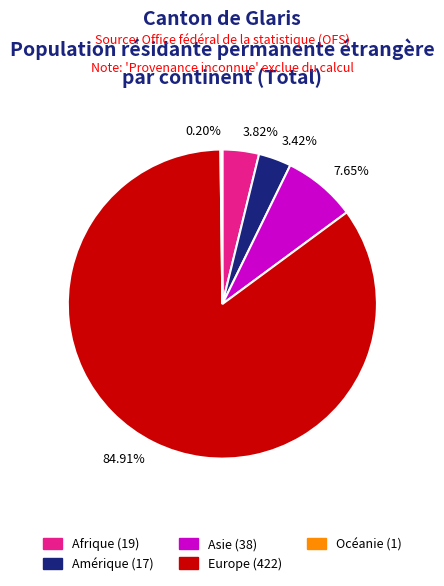

The Asie slice represents 8% of the pie. True or false?

True